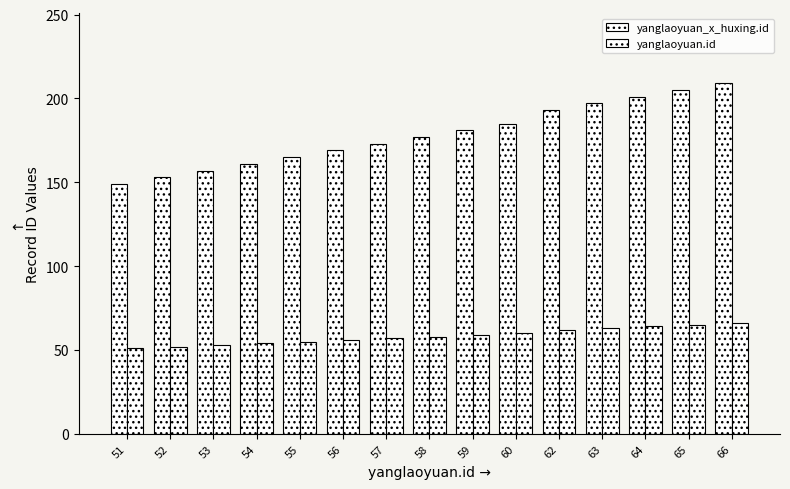

Is it true that yanglaoyuan_x_huxing.id equals 88 at 55?

False